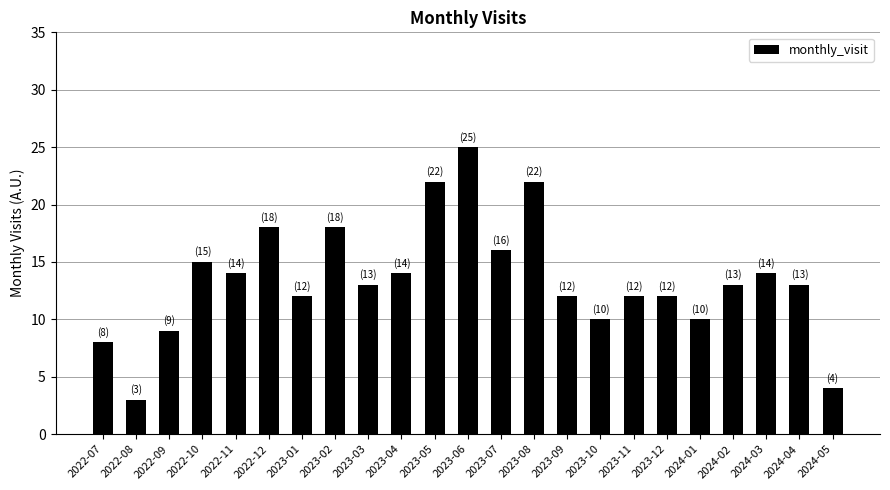

Which category has the highest value across all series?

2023-06